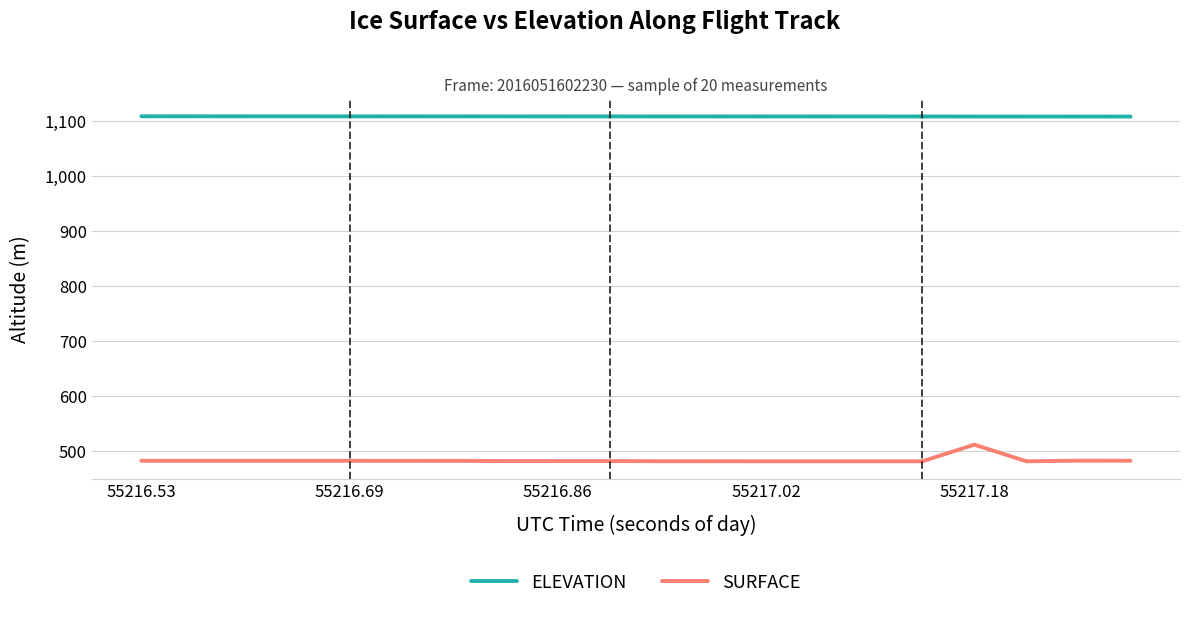

How many values in the ELEVATION series are below 1109?

8